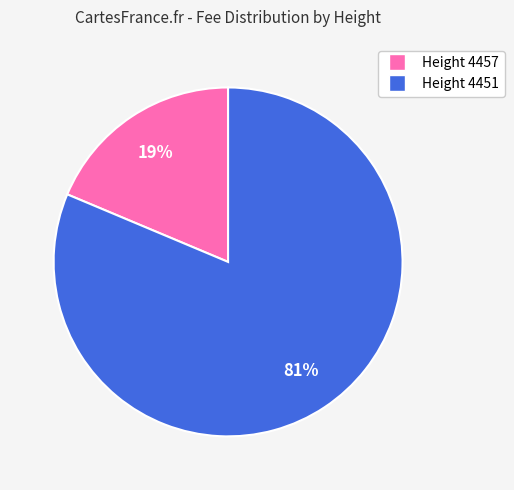

Does any single category account for the majority?

Yes